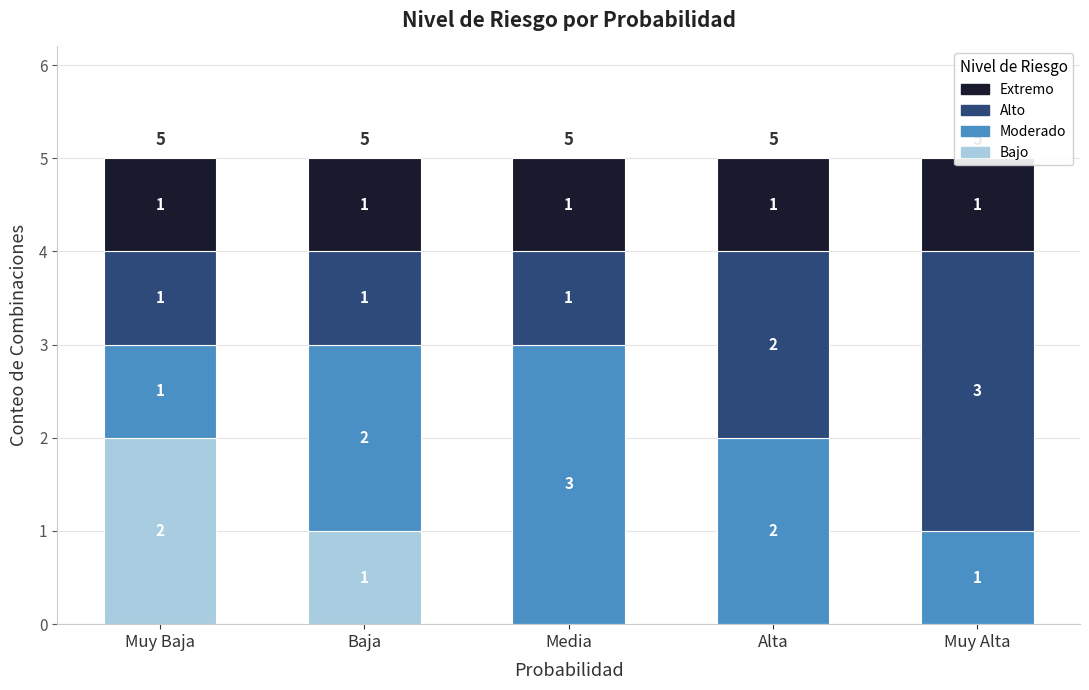

What position from the left is Muy Alta?

5